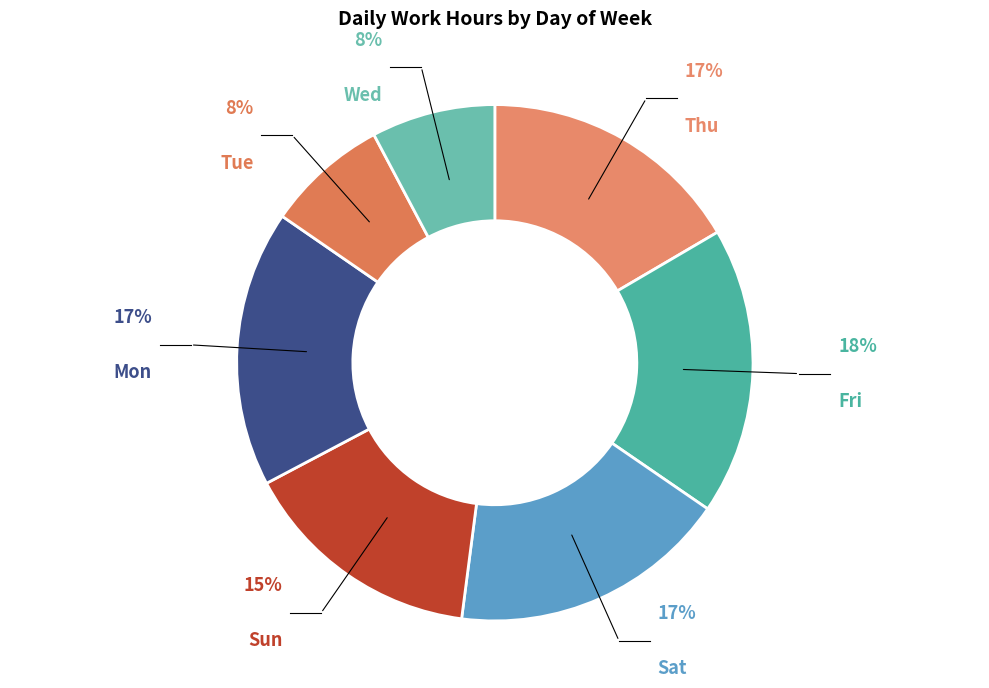

Count the number of slices in the pie.

7